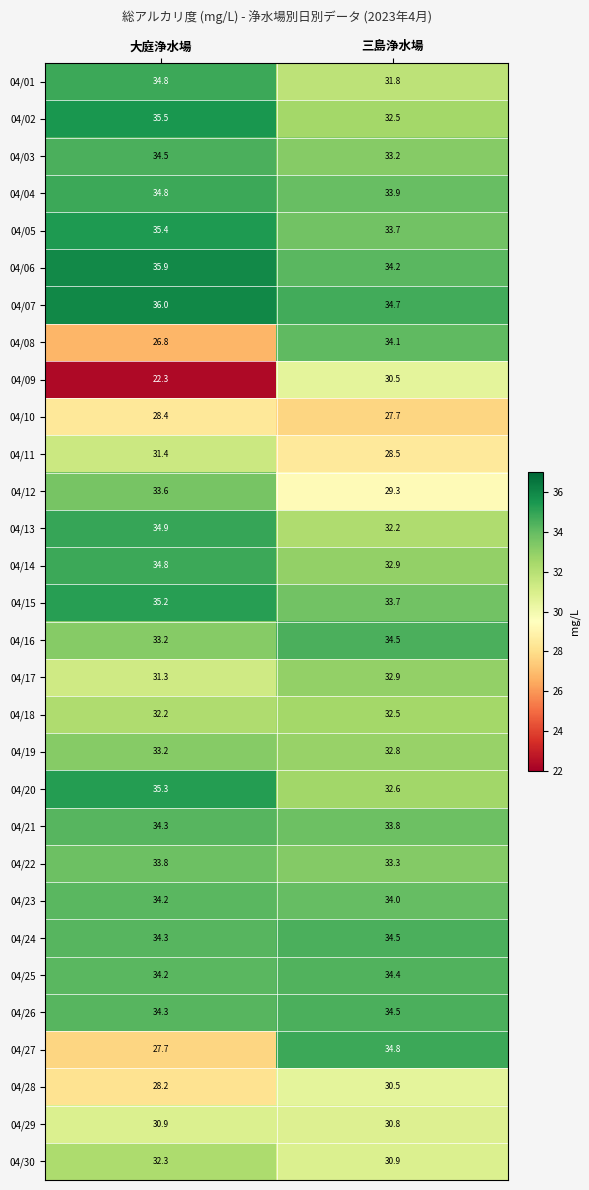

At which category is the sum across all series the highest?

大庭浄水場